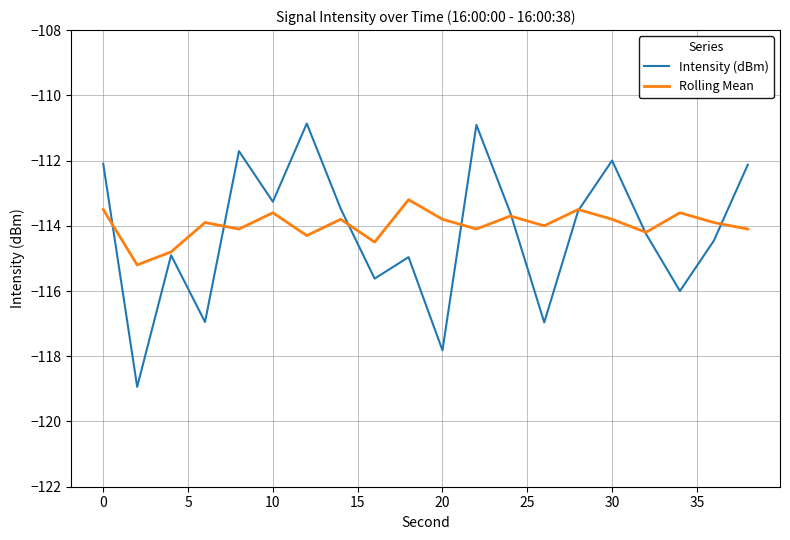

Which series has the largest range (max minus min)?

Intensity (dBm)